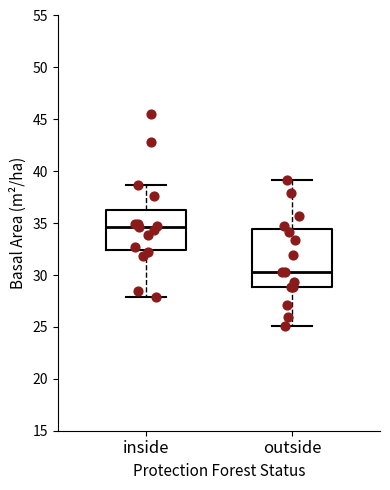

Reading left to right, read every box against the y-axis: the position of its median line, the range the box covers, and the ends of its whiskers. The values are not printed on the chart, so give them approximately, as read against the axis.

inside: median 34.5, box 32.5 to 36.5, whiskers 28.0 to 38.5
outside: median 30.5, box 29.0 to 34.5, whiskers 25.0 to 39.0